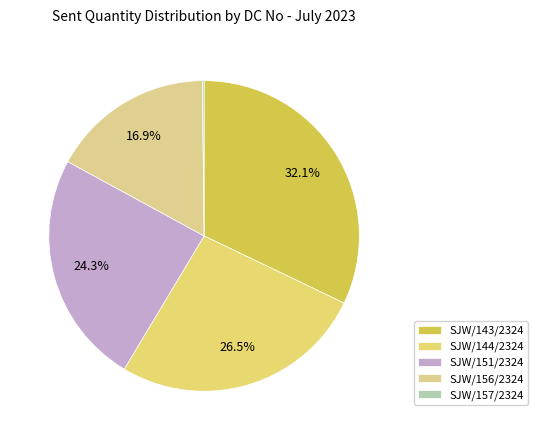

To the nearest percent, what portion does SJW/151/2324 represent?

24%